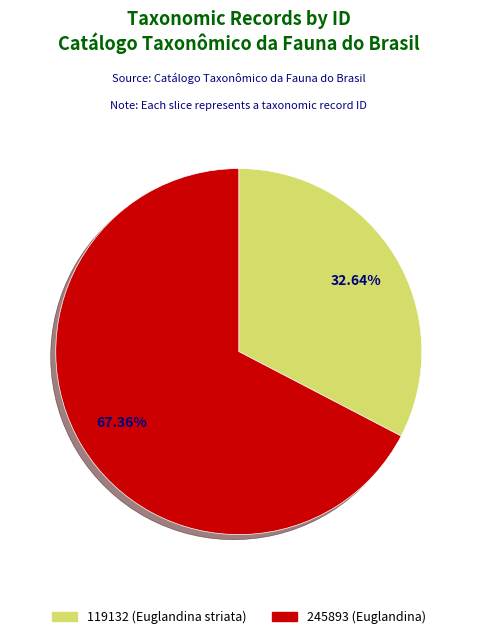

True or false: 119132 (Euglandina striata) accounts for 33% of the total.

True